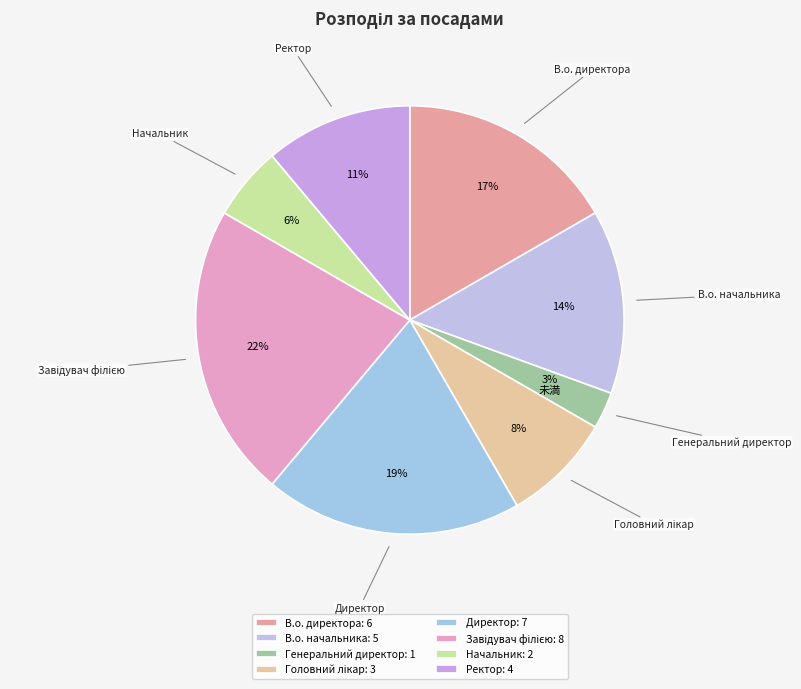

Does Начальник represent more than half of the total?

No